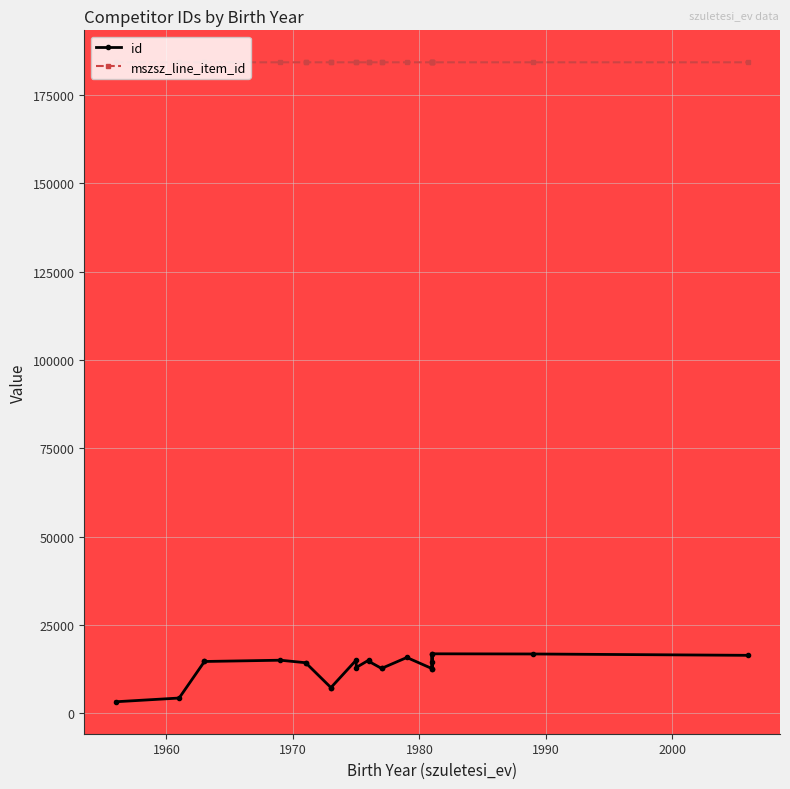

True or false: mszsz_line_item_id has a value of 184253 at 1980.

True